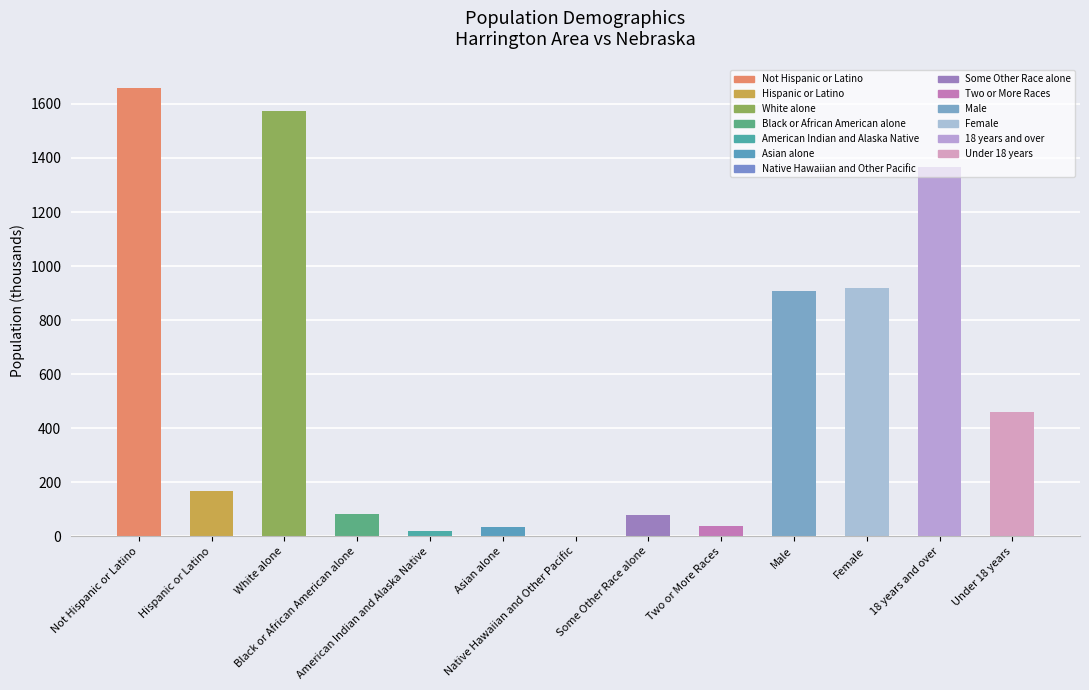

Approximately how many times larger is the value at Hispanic or Latino compared to Some Other Race alone?

2.1